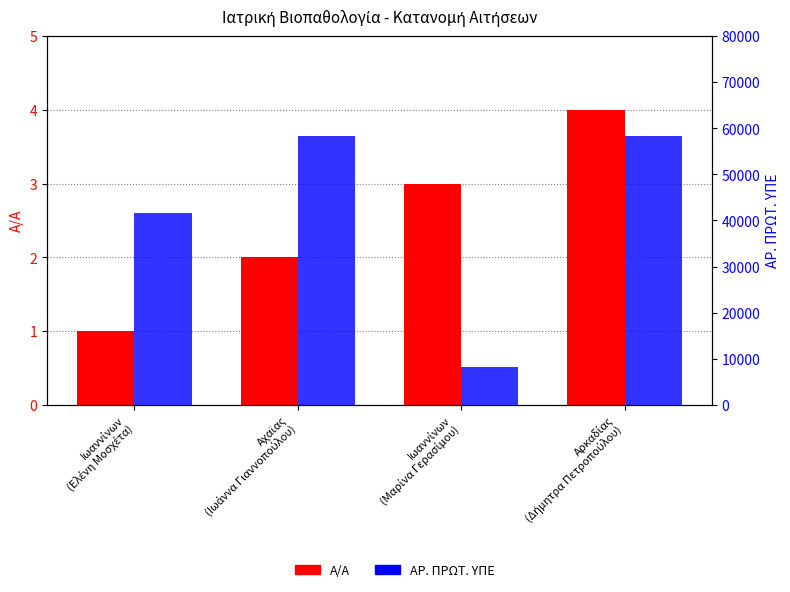

Reading left to right, transcribe all the data shown in this chart.

A/A: Ιωαννίνων
(Ελένη Μοσχέτα)=1	Αχαϊας
(Ιωάννα Γιαννοπούλου)=2	Ιωαννίνων
(Μαρίνα Γερασίμου)=3	Αρκαδίας
(Δήμητρα Πετροπούλου)=4
ΑΡ. ΠΡΩΤ. ΥΠΕ: Ιωαννίνων
(Ελένη Μοσχέτα)=41554	Αχαϊας
(Ιωάννα Γιαννοπούλου)=58286	Ιωαννίνων
(Μαρίνα Γερασίμου)=8258	Αρκαδίας
(Δήμητρα Πετροπούλου)=58388